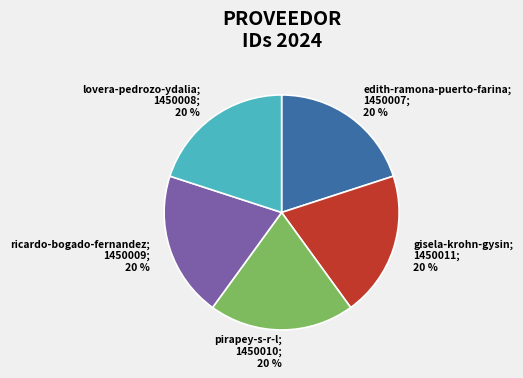

Does any single category account for the majority?

No